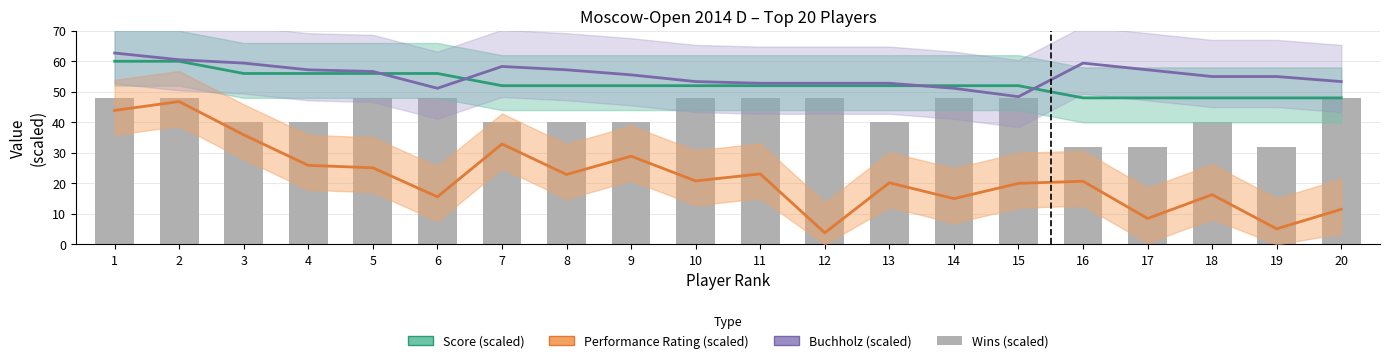

Reading left to right, transcribe all the data shown in this chart.

Score (scaled): 1=60.0	2=60.0	3=56.0	4=56.0	5=56.0	6=56.0	7=52.0	8=52.0	9=52.0	10=52.0	11=52.0	12=52.0	13=52.0	14=52.0	15=52.0	16=48.0	17=48.0	18=48.0	19=48.0	20=48.0
Performance Rating (scaled): 1=43.9	2=46.8	3=35.9	4=25.9	5=25.1	6=15.6	7=32.9	8=22.9	9=28.9	10=20.8	11=23.1	12=3.8	13=20.2	14=15.0	15=20.0	16=20.7	17=8.5	18=16.3	19=5.1	20=11.5
Buchholz (scaled): 1=62.7	2=60.5	3=59.4	4=57.2	5=56.7	6=51.2	7=58.3	8=57.2	9=55.6	10=53.4	11=52.8	12=52.8	13=52.8	14=51.2	15=48.4	16=59.4	17=57.2	18=55.0	19=55.0	20=53.4
Wins (scaled): 1=48.0	2=48.0	3=40.0	4=40.0	5=48.0	6=48.0	7=40.0	8=40.0	9=40.0	10=48.0	11=48.0	12=48.0	13=40.0	14=48.0	15=48.0	16=32.0	17=32.0	18=40.0	19=32.0	20=48.0